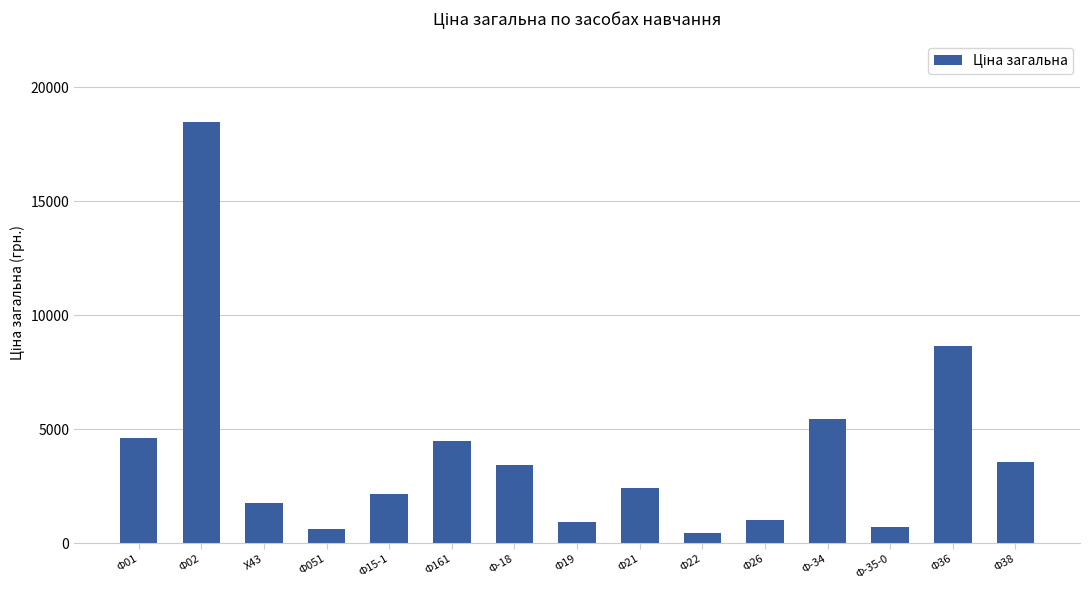

What is the sum of the values at Ф051 and Ф38?

4191.0